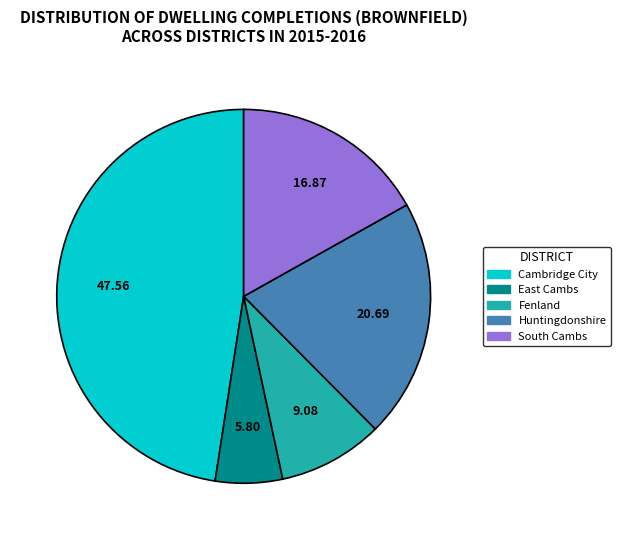

Rank the categories by value from lowest to highest.

East Cambs, Fenland, South Cambs, Huntingdonshire, Cambridge City